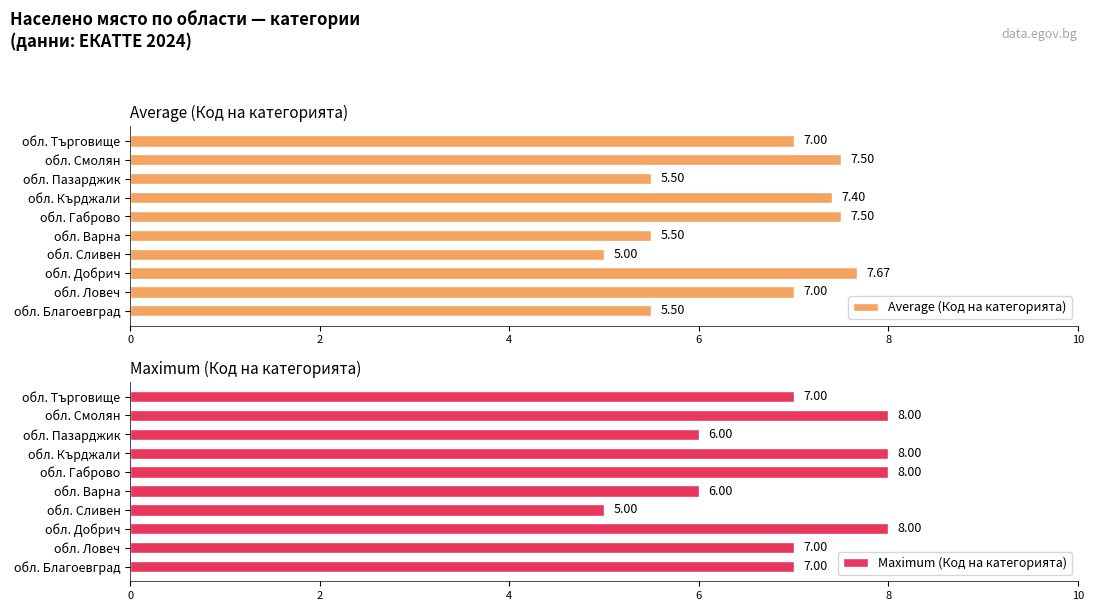

What is the difference between the maximum and minimum values in the Average (Код на категорията) series?

2.7